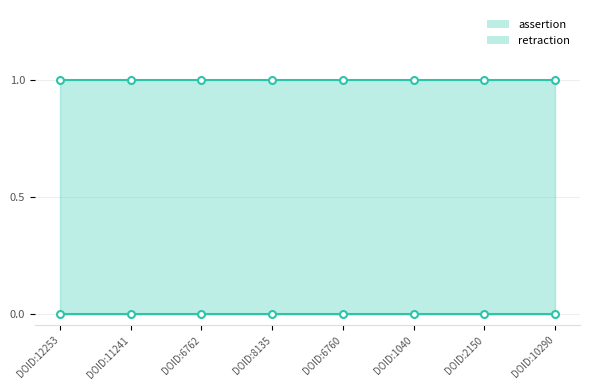

True or false: assertion and retraction cross at least once.

False